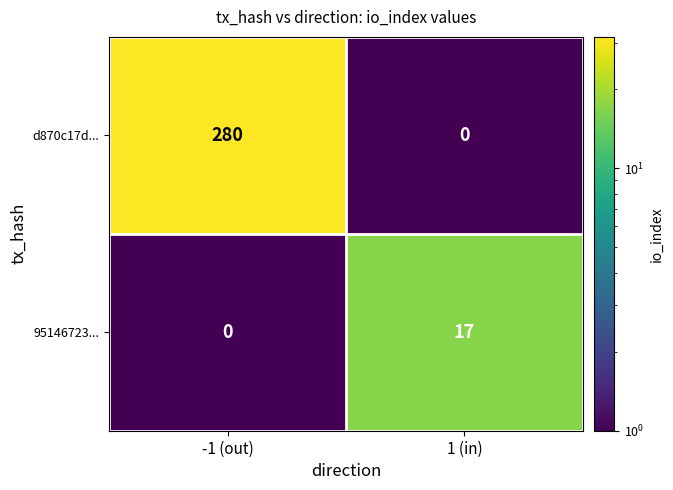

True or false: d870c17d... has a value of -90 at 1 (in).

False